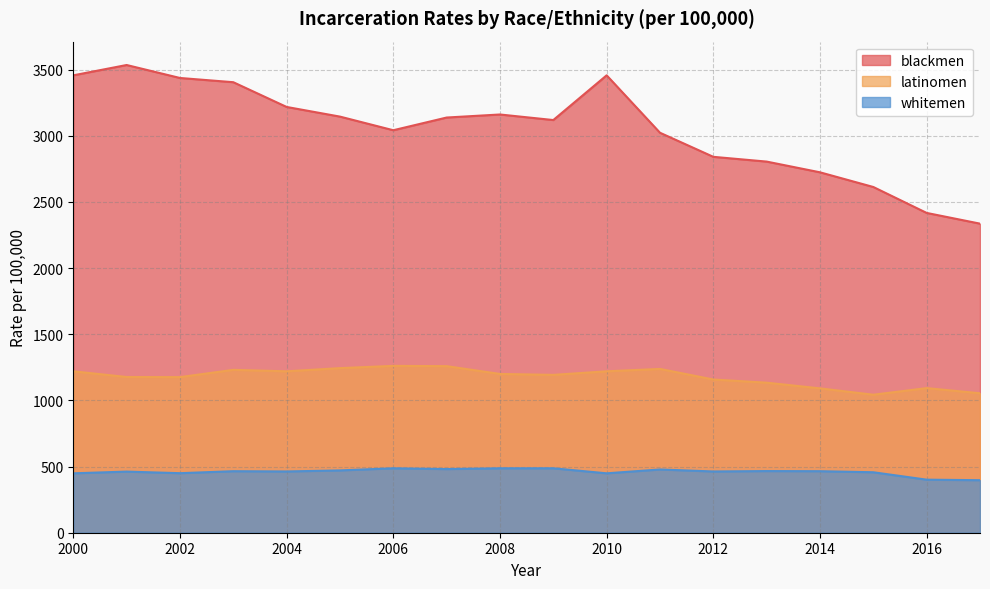

Between 2007 and 2015, which is larger?

2007